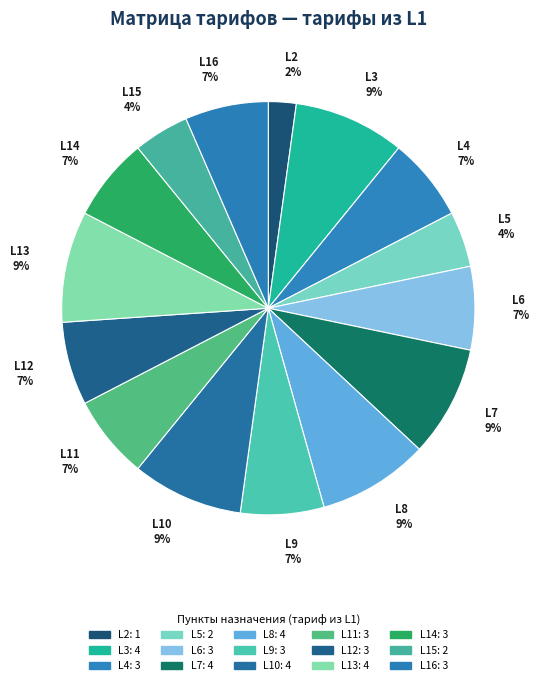

Count the number of slices in the pie.

15